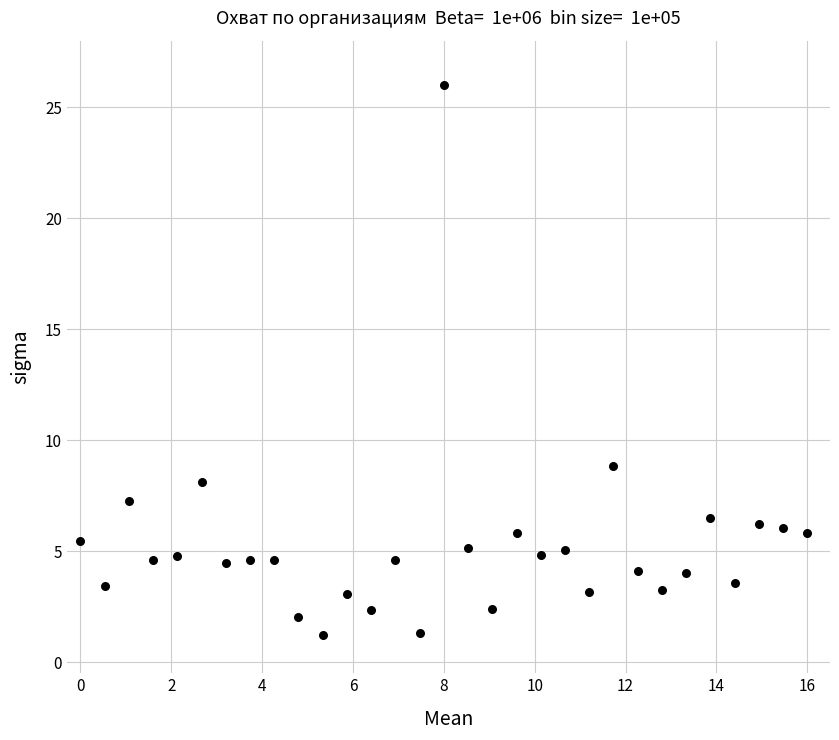

What is the range of Y values (max minus min)?

24.8